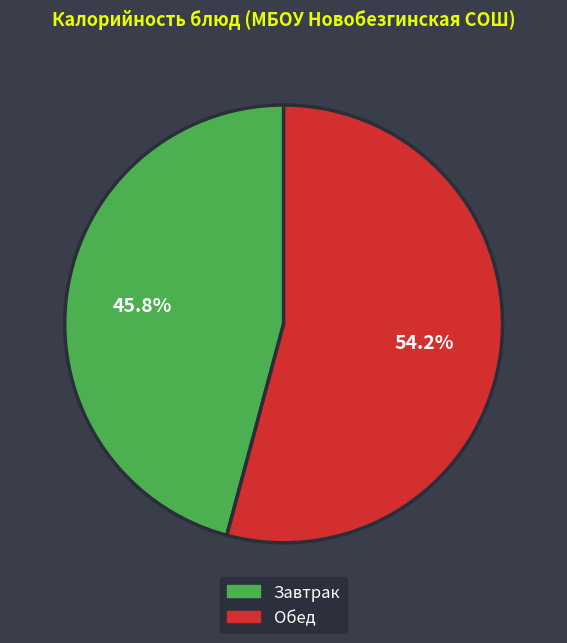

Is there a majority slice in this chart?

Yes